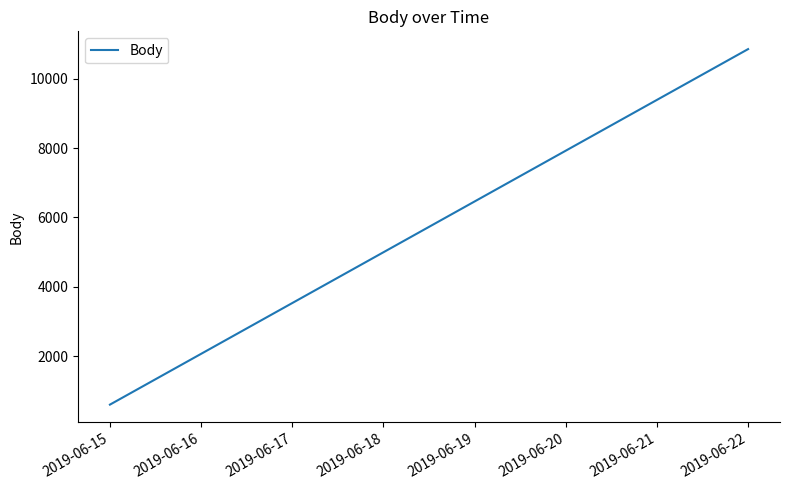

How many lines are shown in the chart?

1